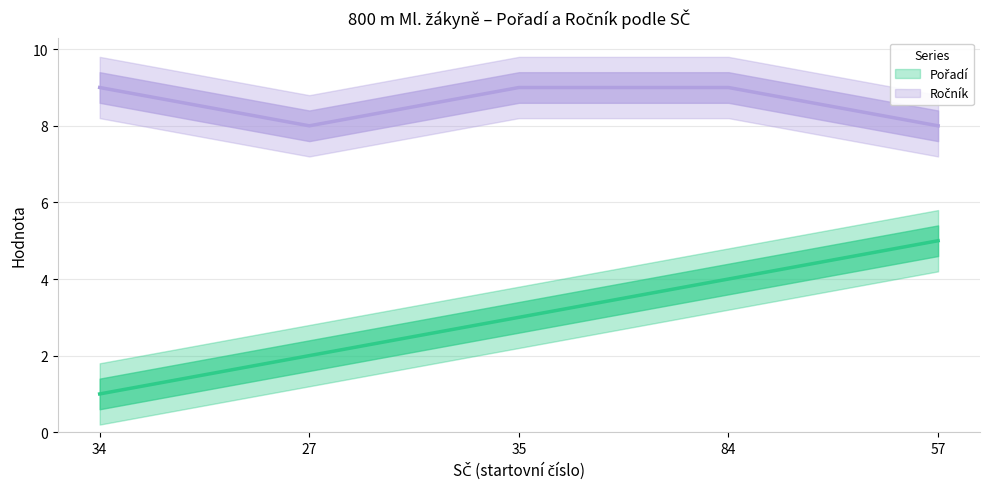

What is the sum of the Pořadí values at 34 and 57?

6